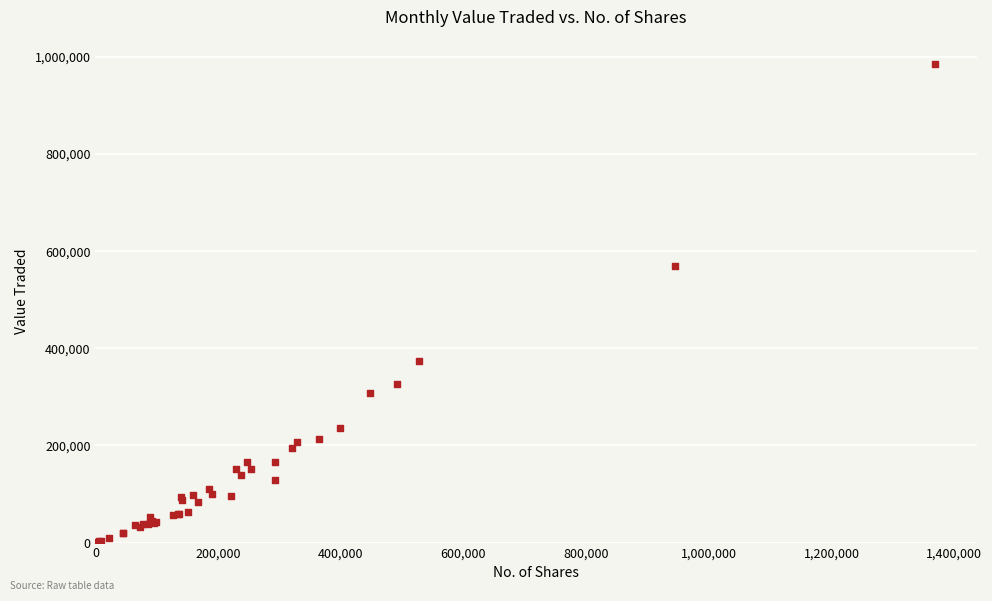

What Y value in the scatter plot is closest to 493499?

570352